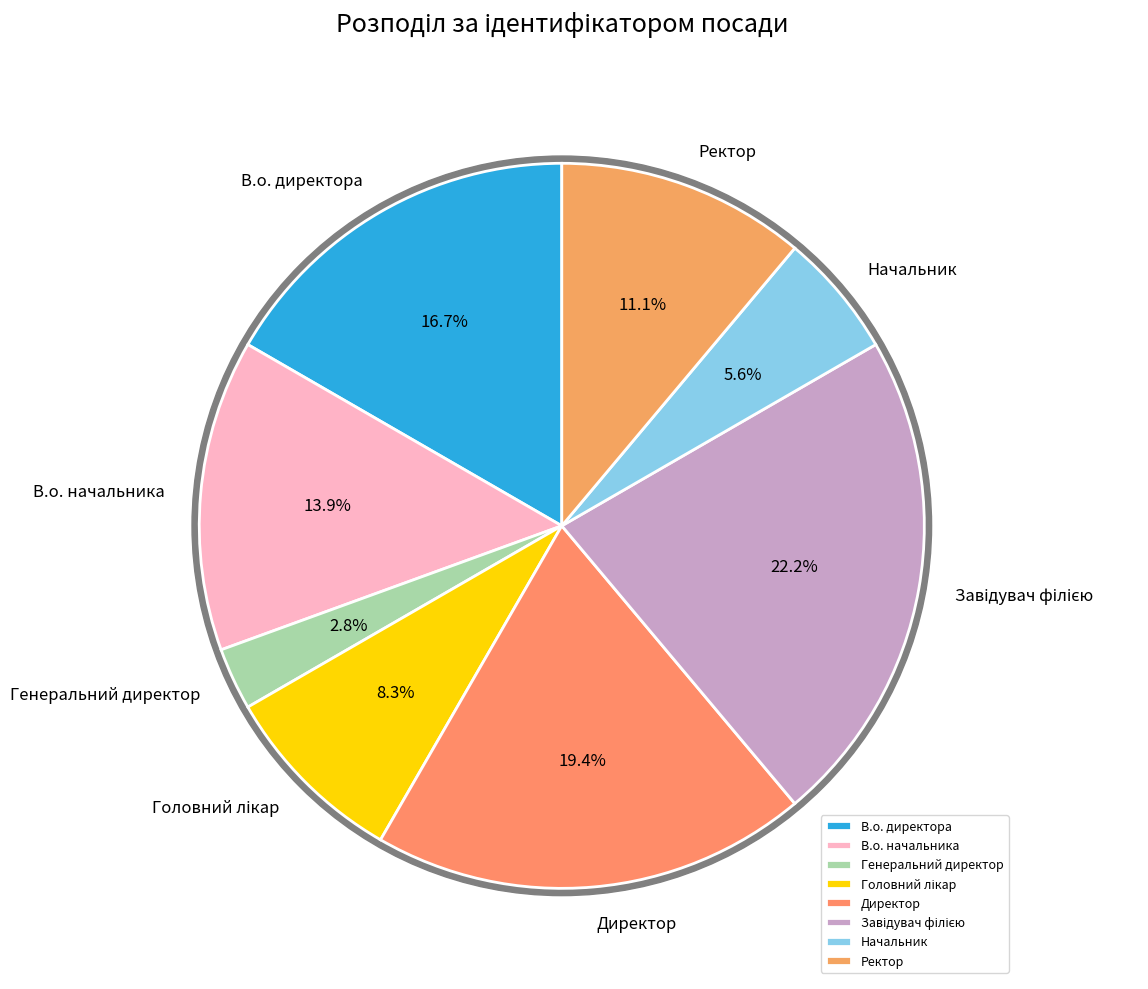

Combined, what portion of the pie is Начальник and В.о. директора?

22.2%